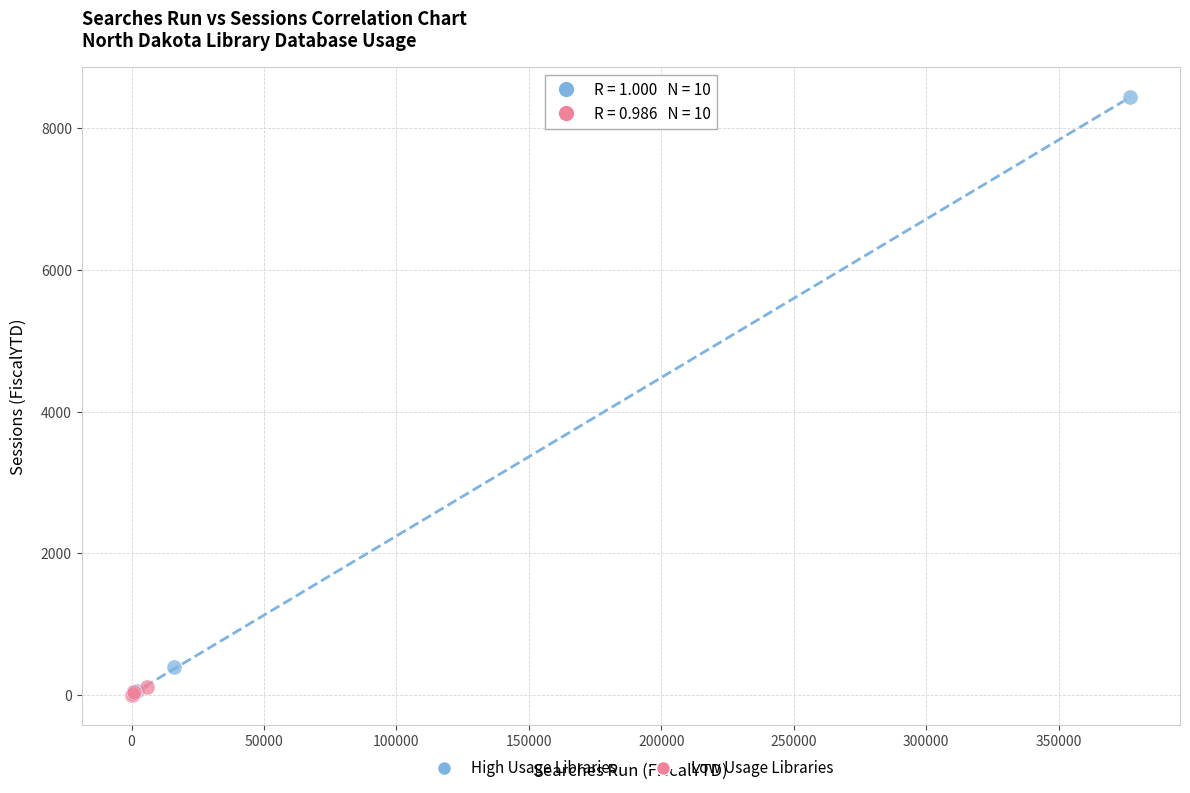

Which series reaches the maximum Y coordinate?

High Usage Libraries